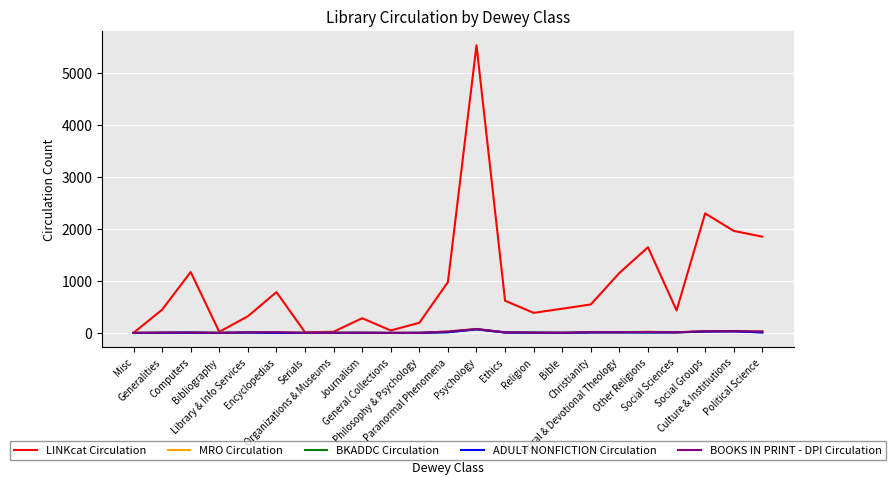

Reading left to right, extract all data points from this chart.

LINKcat Circulation: 1	446	1169	20	319	784	12	22	282	47	194	976	5526	618	385	465	547	1152	1645	432	2296	1959	1849
MRO Circulation: 0	7	8	1	9	15	1	2	3	0	1	27	78	12	5	5	15	13	22	12	34	35	31
BKADDC Circulation: 0	2	5	0	8	0	1	2	2	0	1	13	69	7	5	1	9	10	8	10	26	30	10
ADULT NONFICTION Circulation: 0	2	5	0	8	0	1	2	2	0	1	13	69	7	5	1	9	10	8	10	26	30	10
BOOKS IN PRINT - DPI Circulation: 0	7	8	1	9	15	1	2	3	0	1	27	74	12	5	4	13	13	18	12	32	34	28